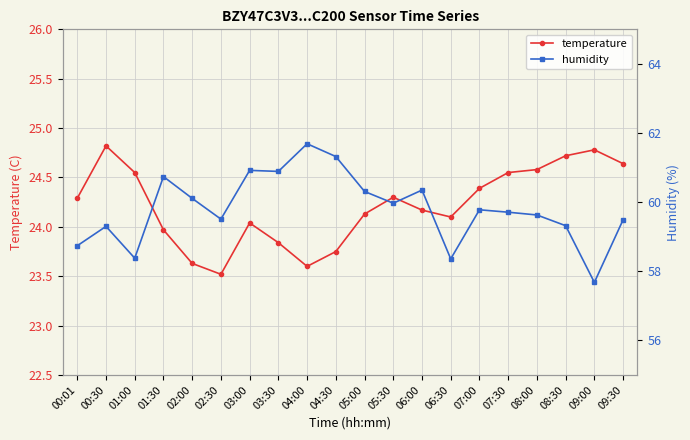

At how many categories does at least one series exceed 33?

20